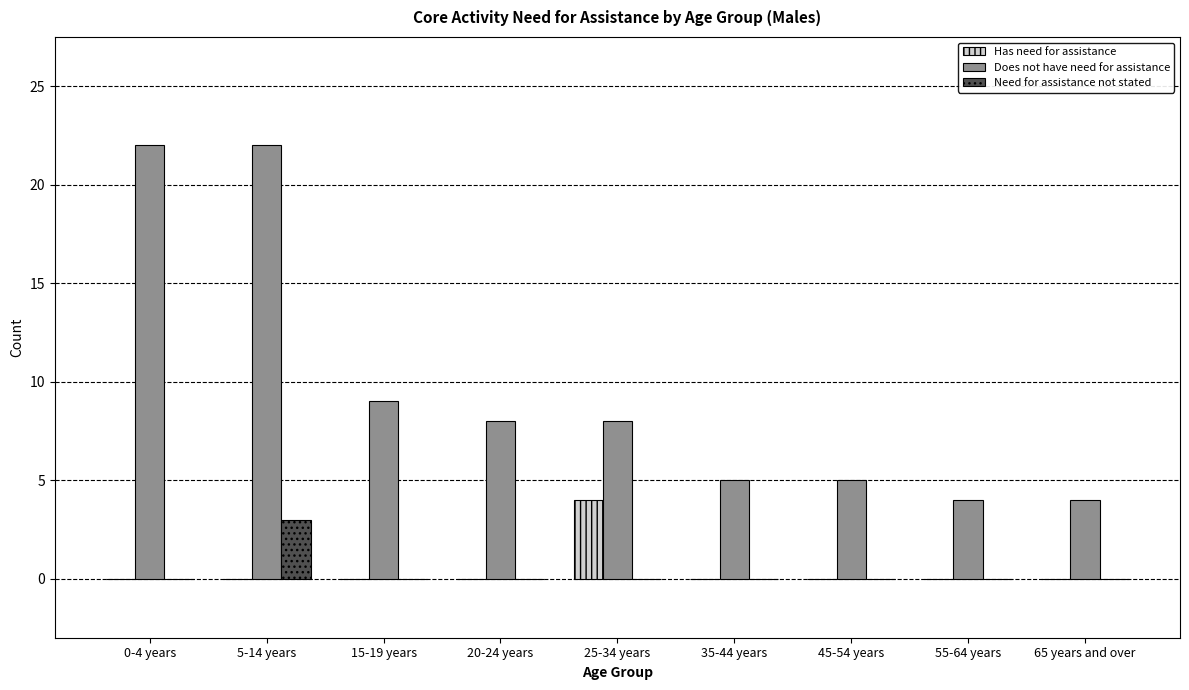

At which label does Does not have need for assistance first exceed 8?

0-4 years